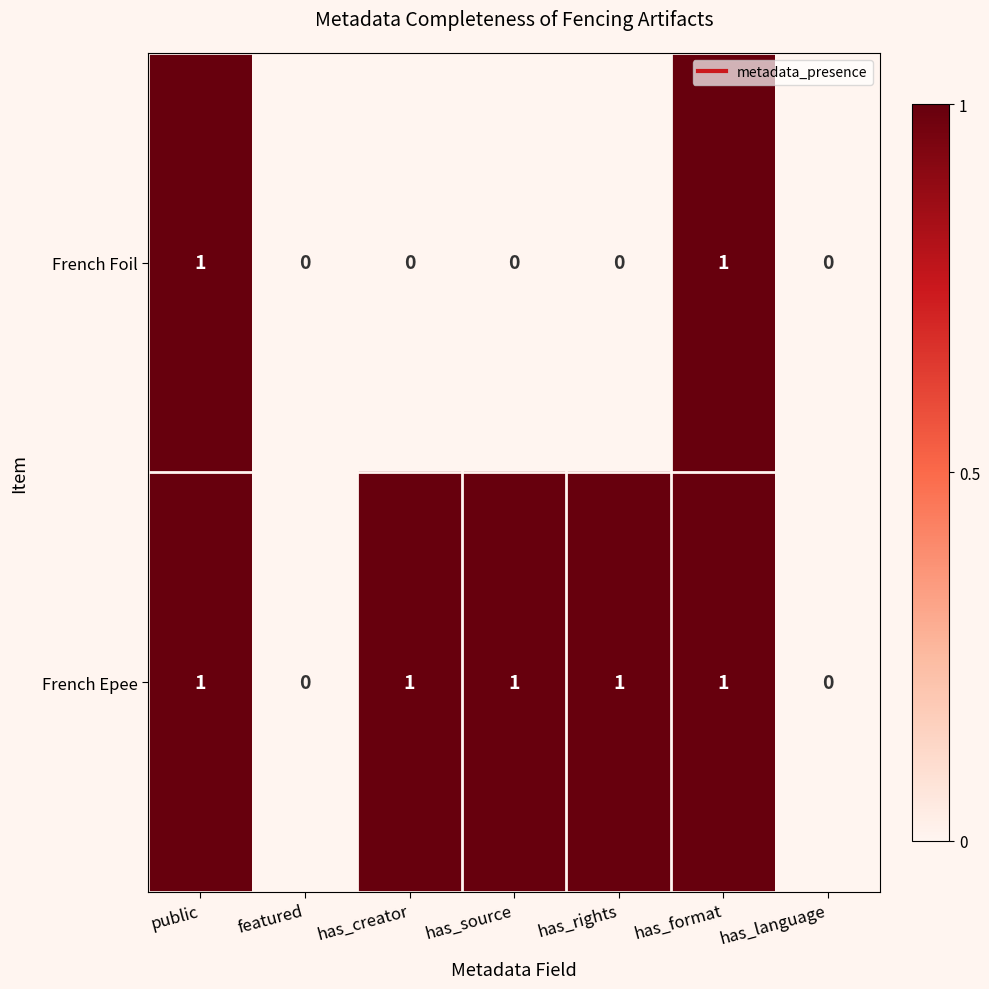

Rank the series at has_source from lowest to highest value.

French Foil, French Epee